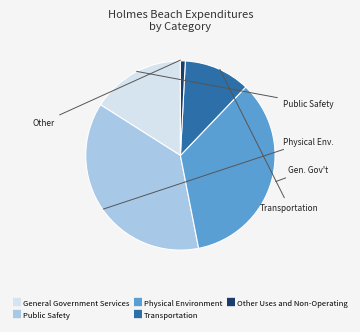

Do Transportation and Physical Environment together represent more than half of the pie?

No